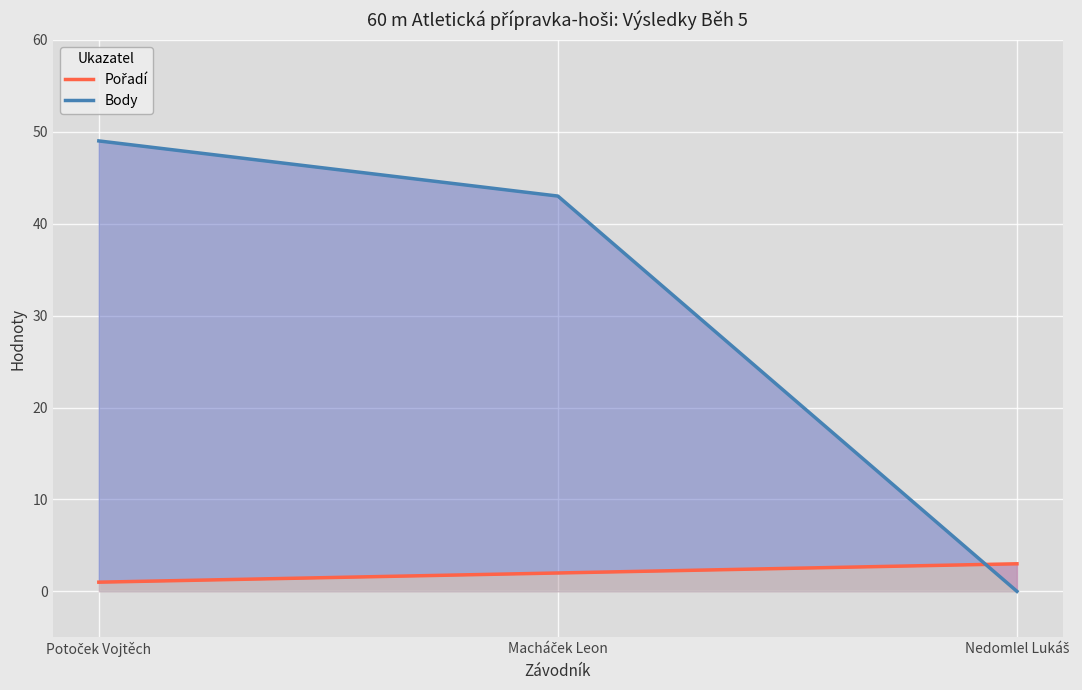

At which label is Body closest to 24?

Macháček Leon